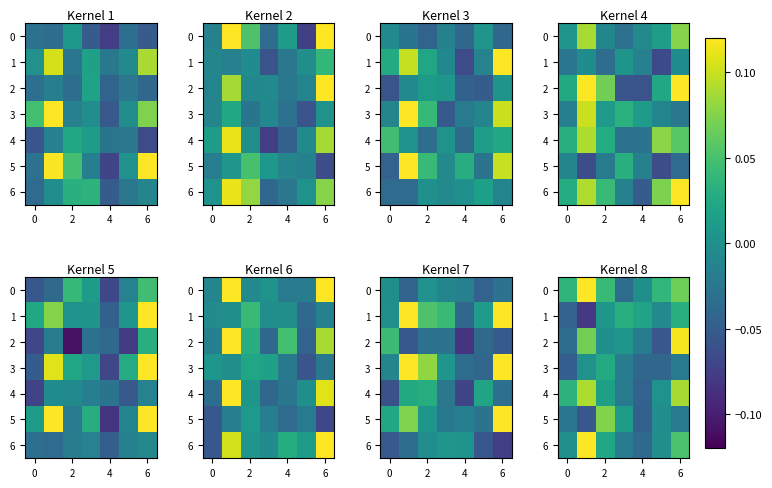

True or false: 6 has a value of 0.1 at 6.

True